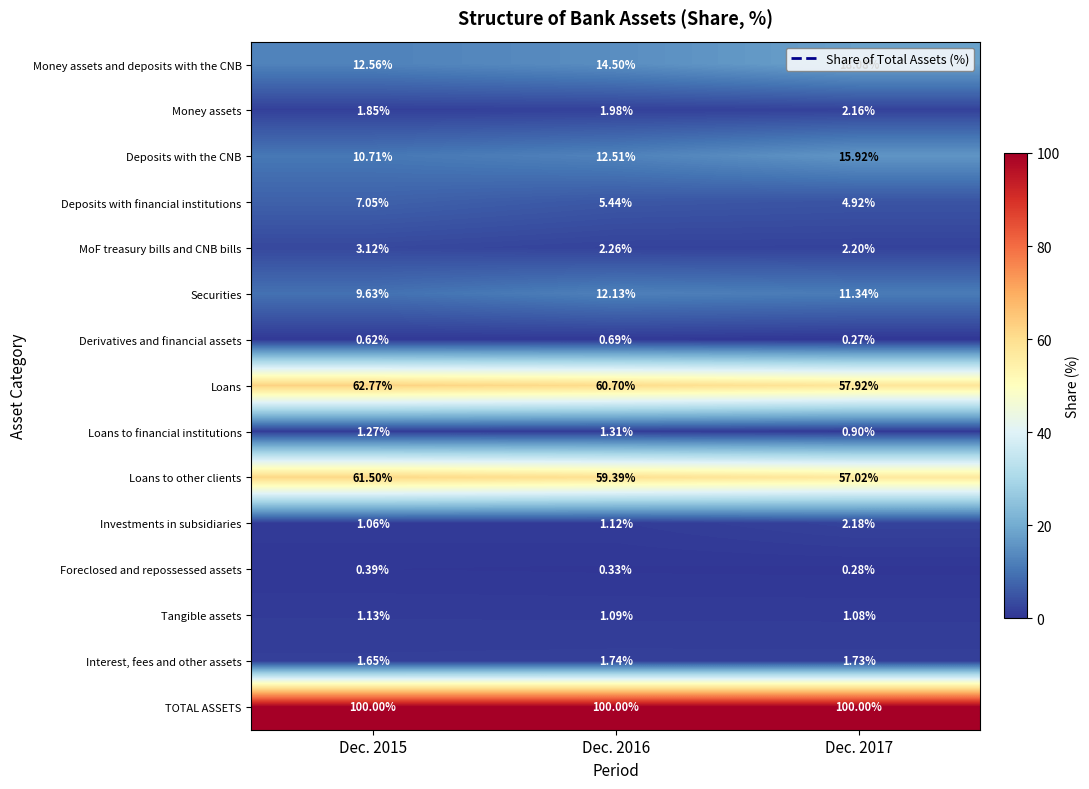

Is the value of TOTAL ASSETS at Dec. 2017 greater than the value of Deposits with the CNB at Dec. 2016?

Yes